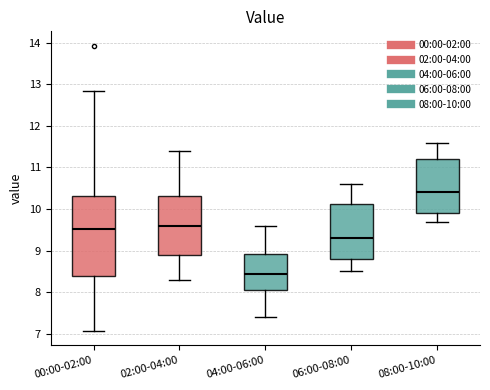

Reading left to right, read every box against the y-axis: the position of its median line, the range the box covers, and the ends of its whiskers. The values are not printed on the chart, so give them approximately, as read against the axis.

00:00-02:00: median 9.5, box 8.4 to 10.3, whiskers 7.1 to 12.8
02:00-04:00: median 9.6, box 8.9 to 10.3, whiskers 8.3 to 11.4
04:00-06:00: median 8.5, box 8.1 to 8.9, whiskers 7.4 to 9.6
06:00-08:00: median 9.3, box 8.8 to 10.1, whiskers 8.5 to 10.6
08:00-10:00: median 10.4, box 9.9 to 11.2, whiskers 9.7 to 11.6